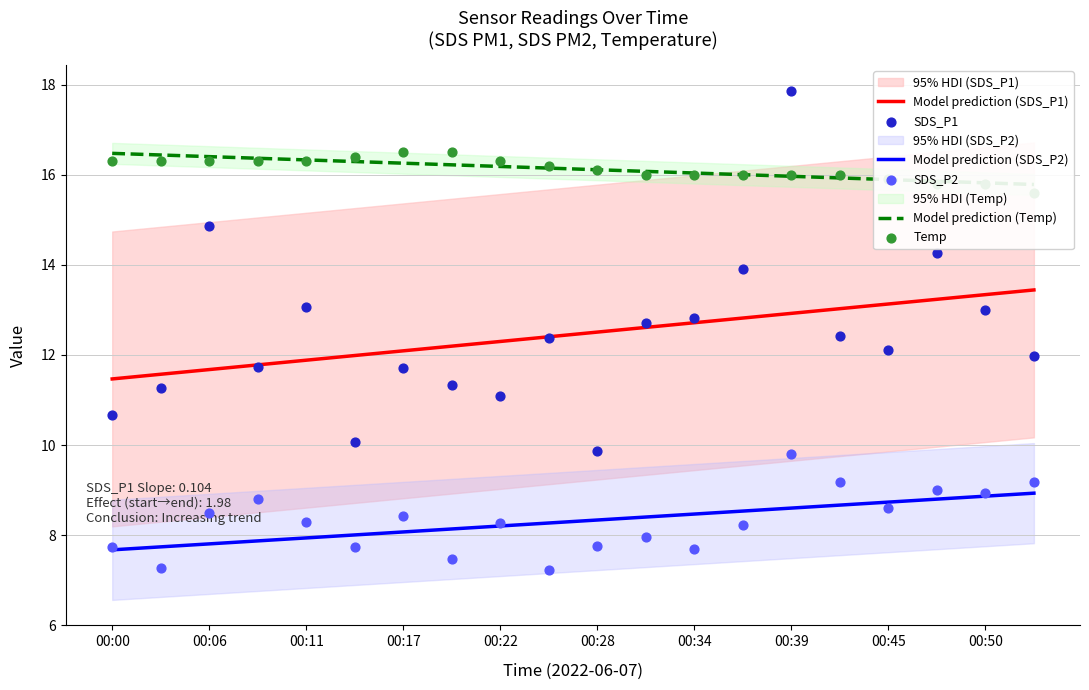

Which series has the largest total across all categories?

Model prediction (Temp)